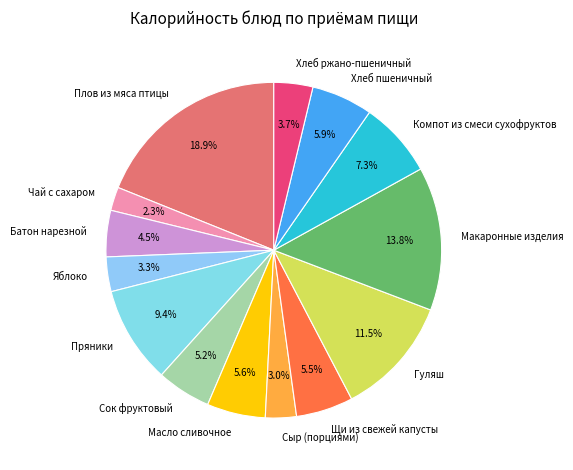

Which slice is the largest?

Плов из мяса птицы